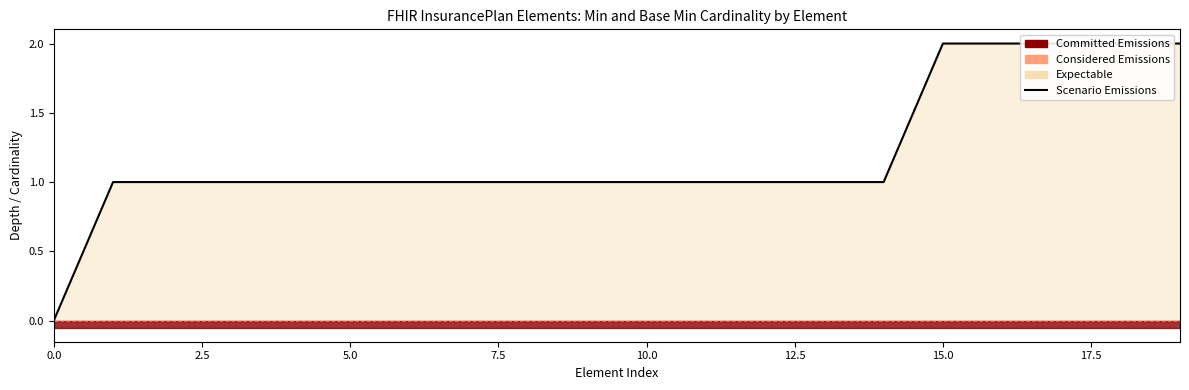

Is it true that the value at 10.0 is 1?

True